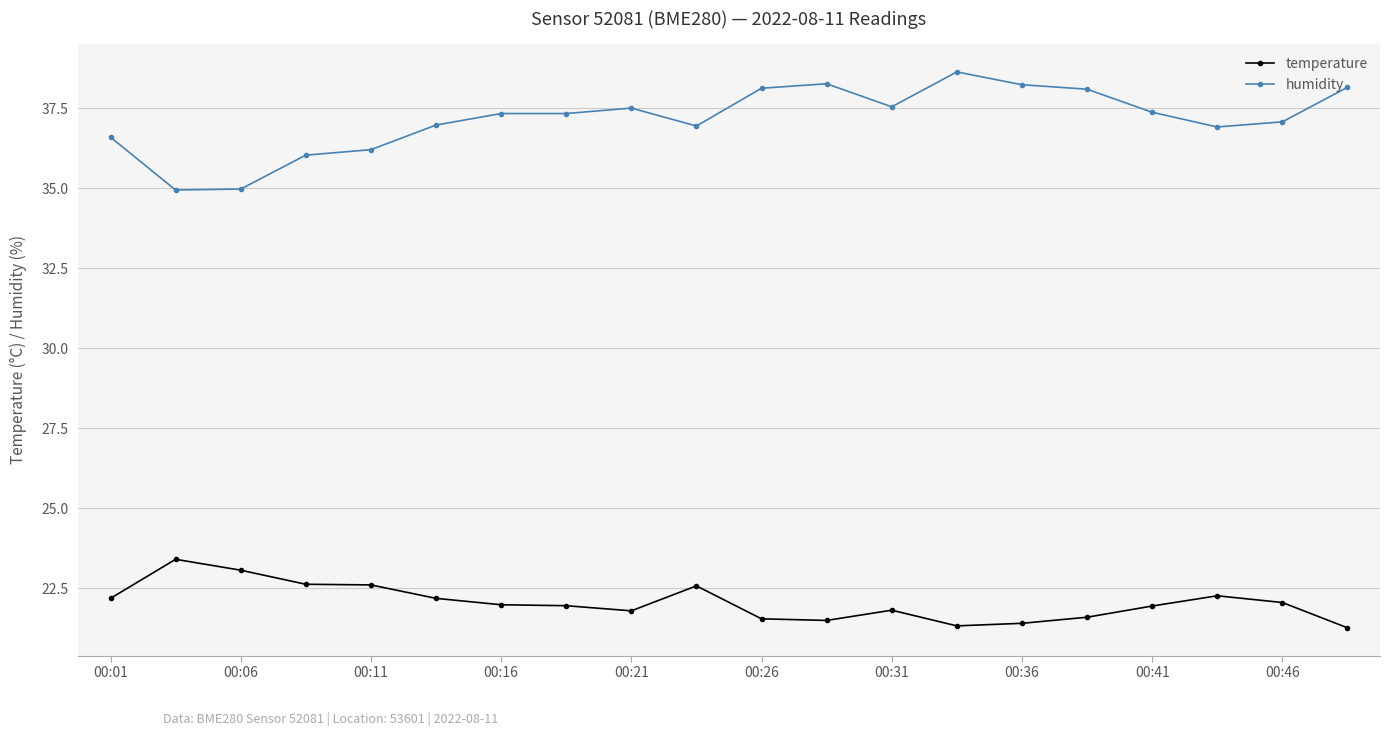

Rank the series by their average value, from highest to lowest.

humidity, temperature